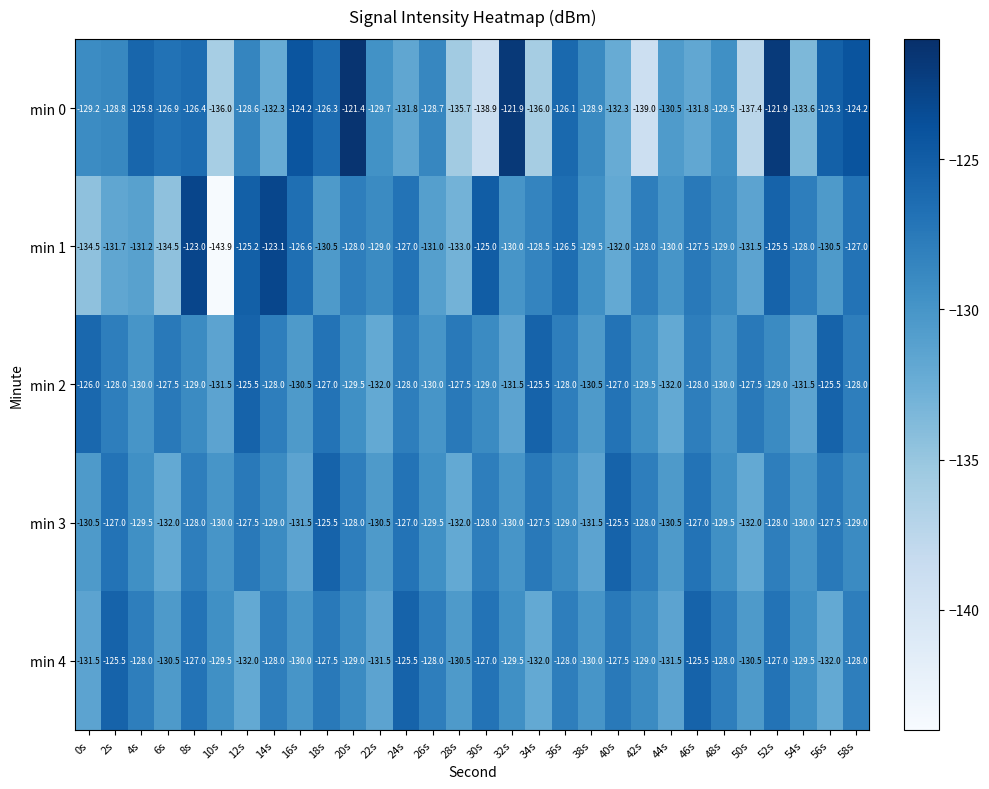

What is the difference between the highest and lowest values at 34s?

10.5